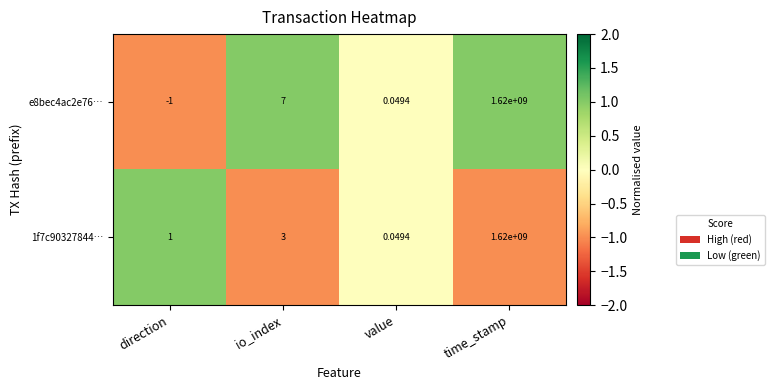

How many data points in 1f7c90327844… are less than 3?

2